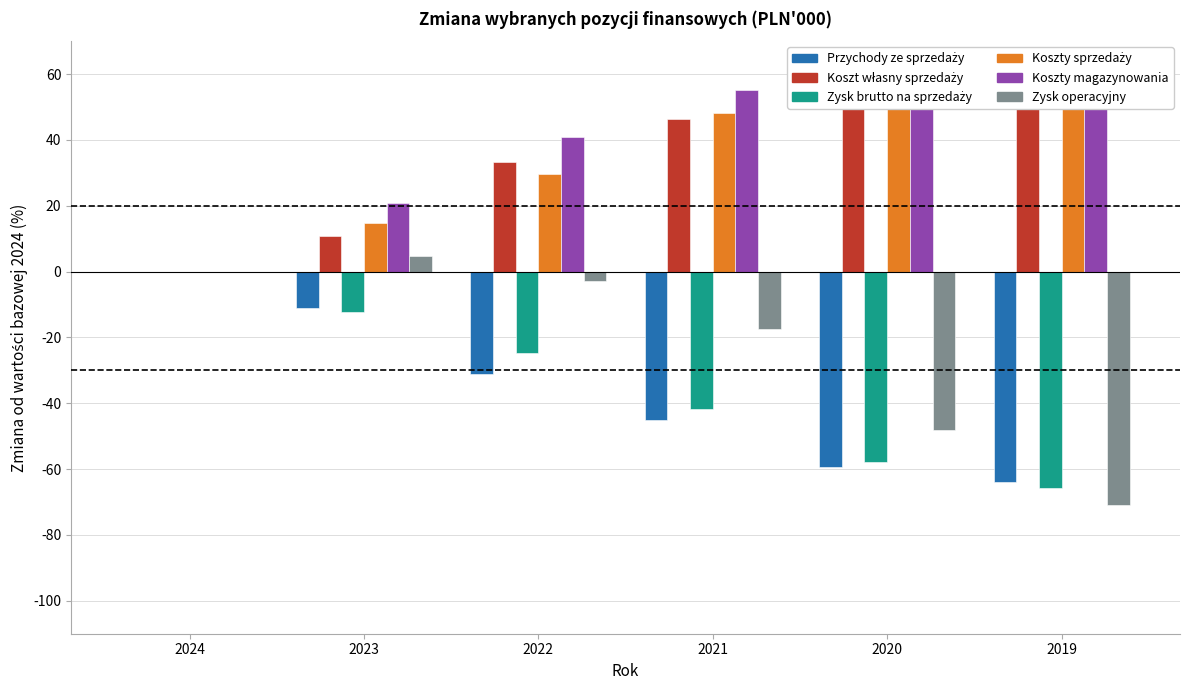

What is the difference between the highest and lowest values at 2021?

100.1